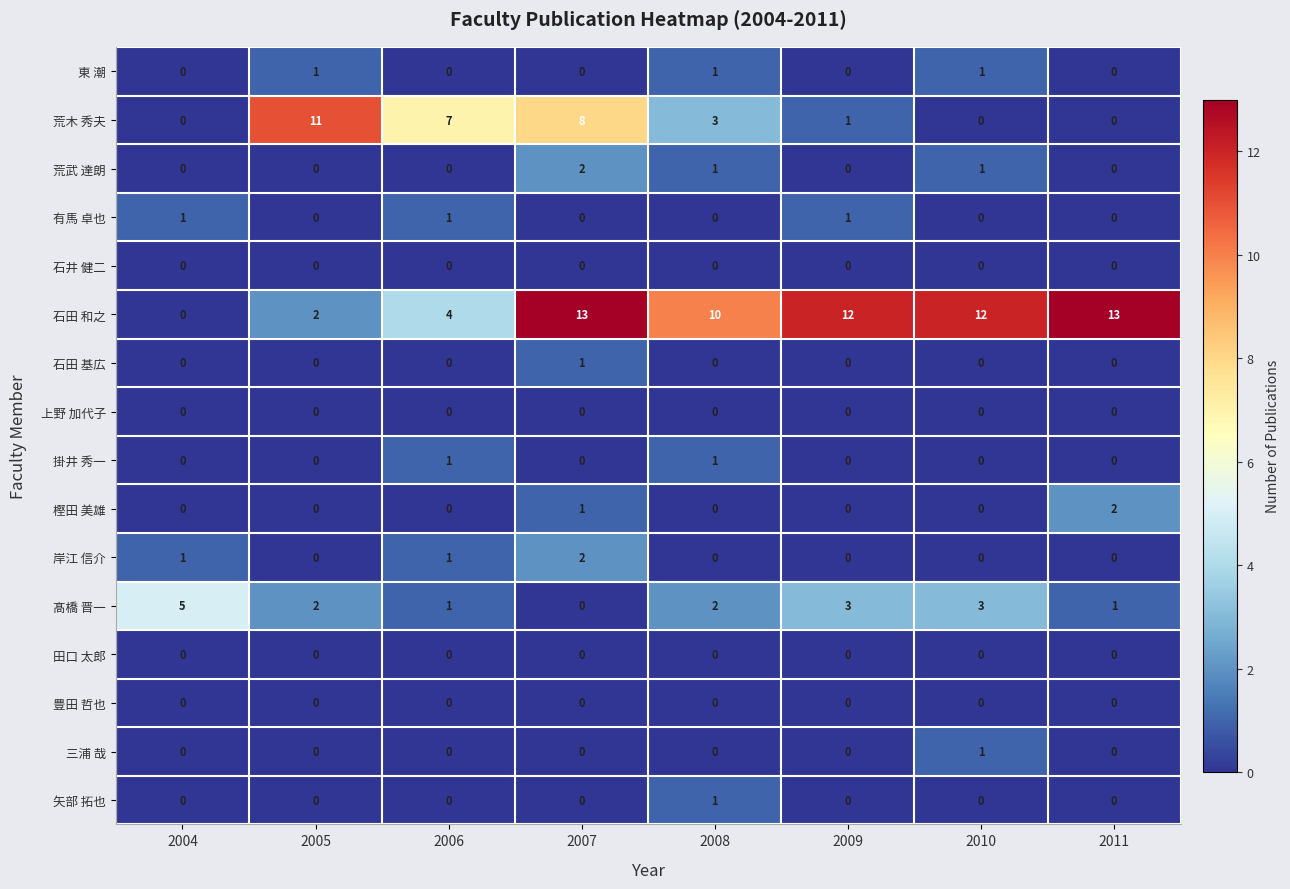

What is the greatest value displayed?

13